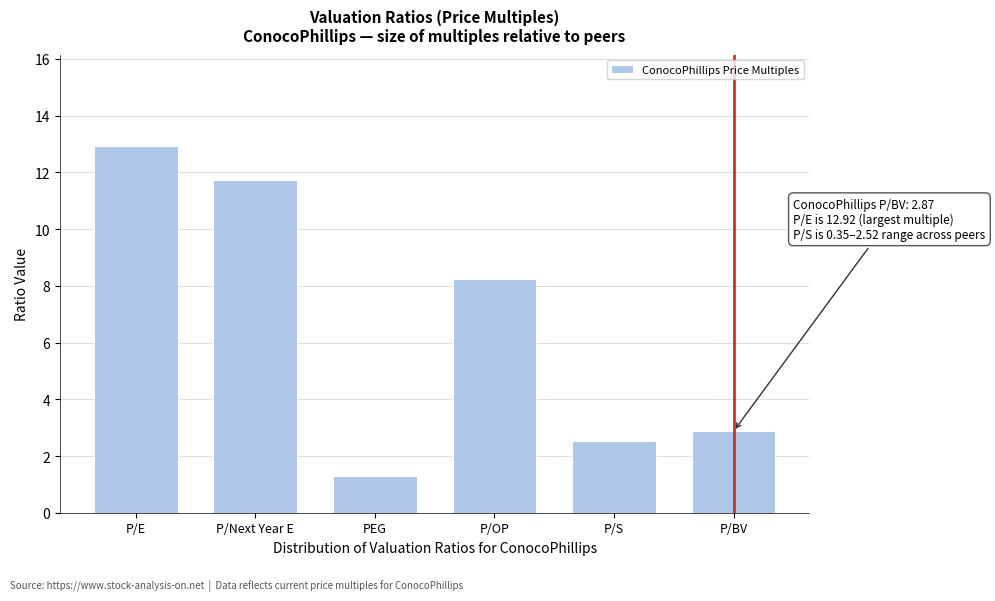

List the labels in order of value, smallest first.

PEG, P/S, P/BV, P/OP, P/Next Year E, P/E